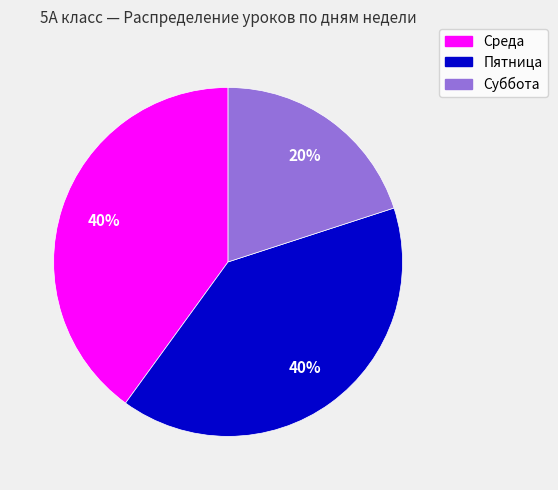

How many segments does this pie chart have?

3